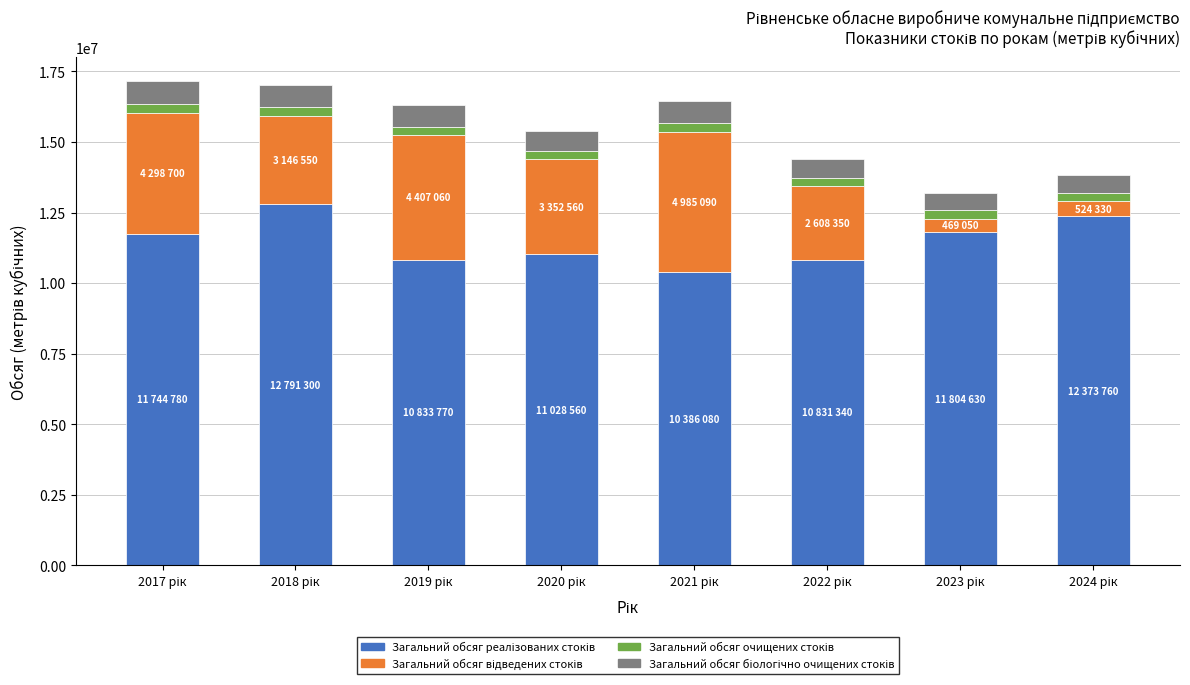

The value of Загальний обсяг очищених стоків at 2021 рік is 1368572.8. True or false?

False